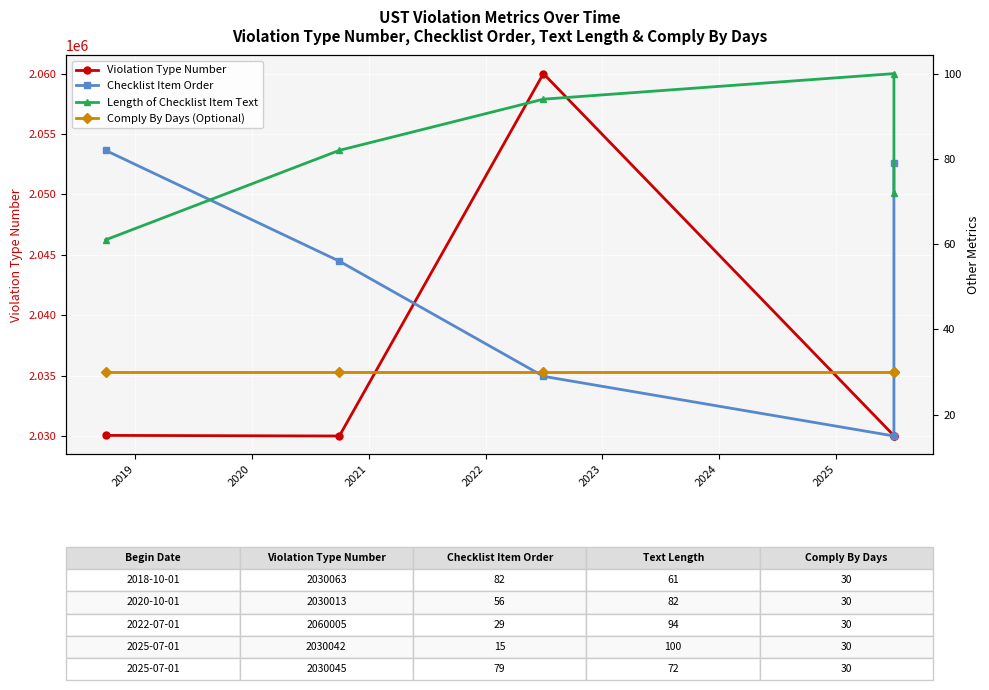

Is this an area chart (filled region under the line)?

No